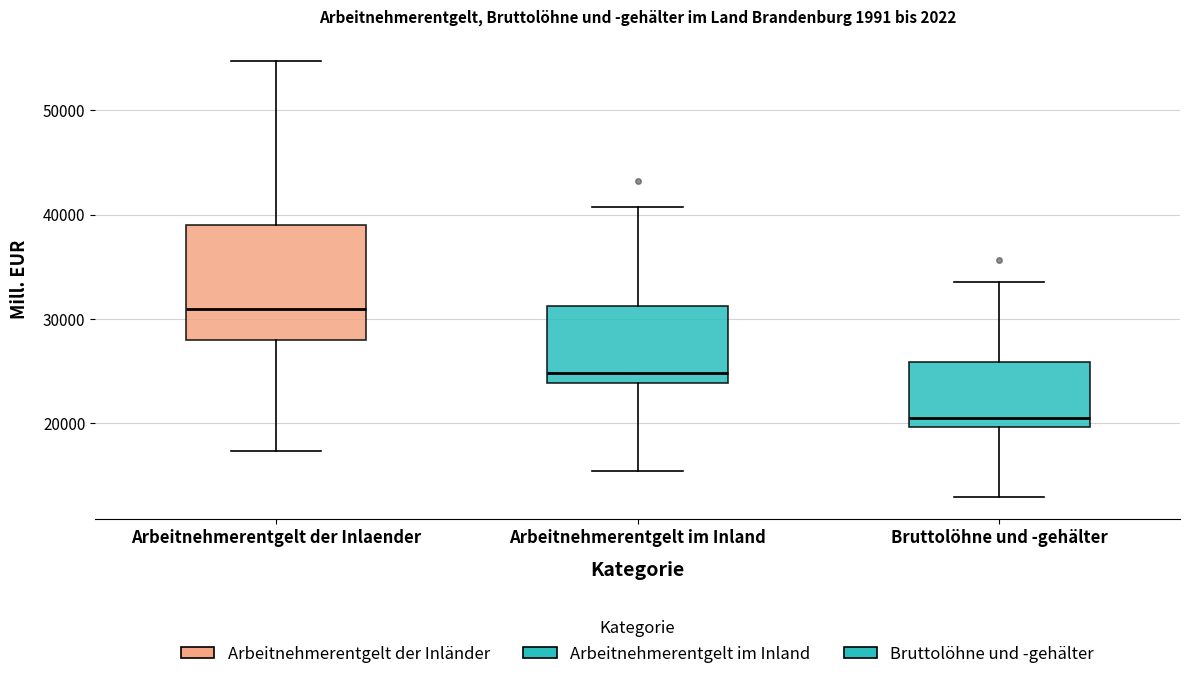

Reading left to right, read every box against the y-axis: the position of its median line, the range the box covers, and the ends of its whiskers. The values are not printed on the chart, so give them approximately, as read against the axis.

Arbeitnehmerentgelt der Inlaender: median 31000, box 28000 to 39000, whiskers 17000 to 55000
Arbeitnehmerentgelt im Inland: median 25000, box 24000 to 31000, whiskers 15000 to 41000
Bruttolöhne und -gehälter: median 20000 (just above the box's lower edge), box 20000 to 26000, whiskers 13000 to 34000